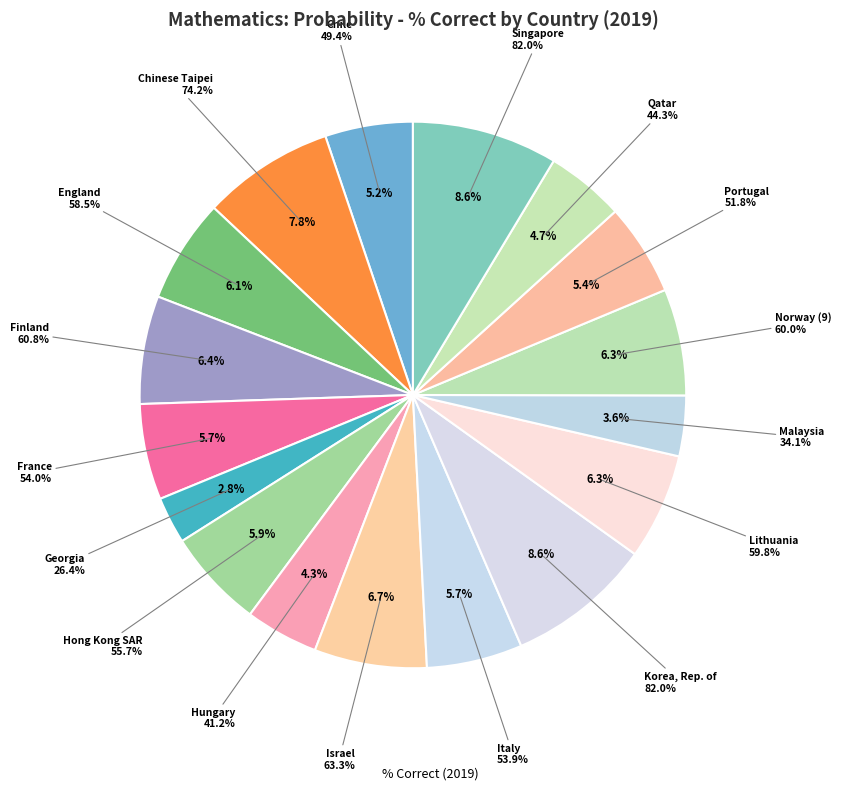

What is the change in value from France to Norway (9)?

+6.0